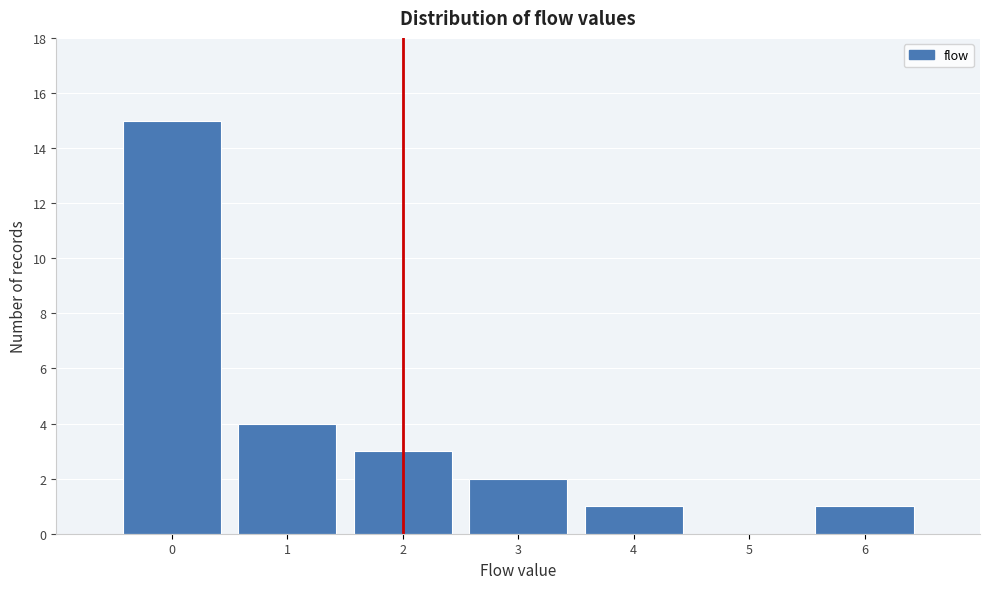

Reading right to left, transcribe all the data shown in this chart.

6=1	5=0	4=1	3=2	2=3	1=4	0=15